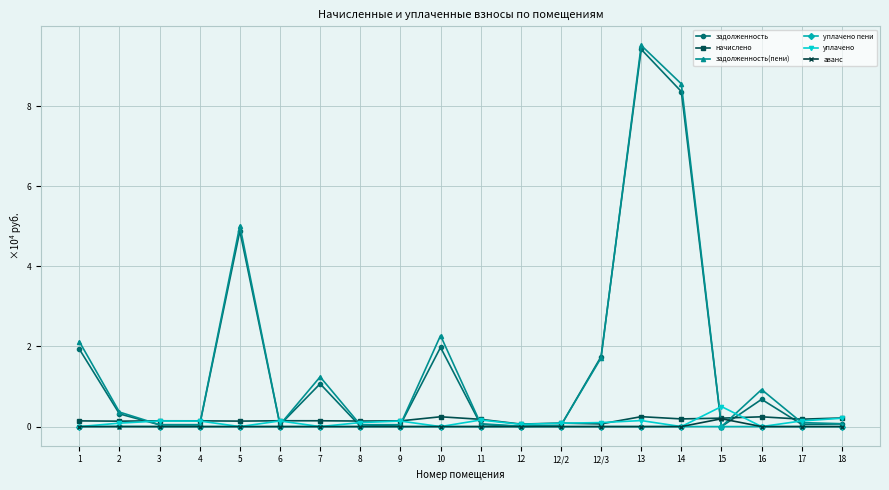

At which category is the sum across all series the highest?

13